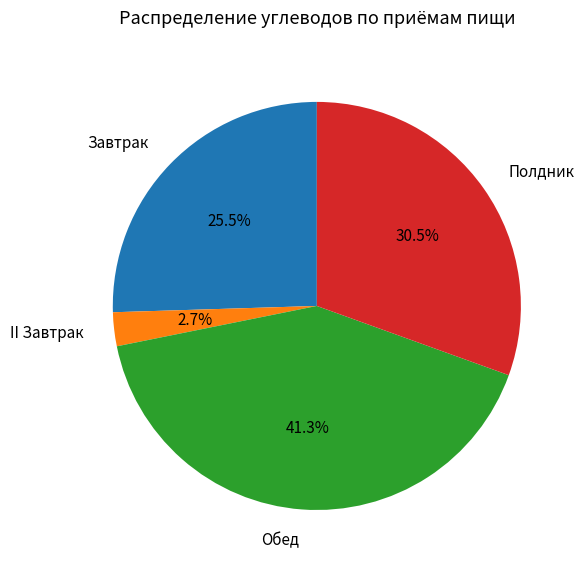

To the nearest percent, what percentage of the pie is Обед?

41%